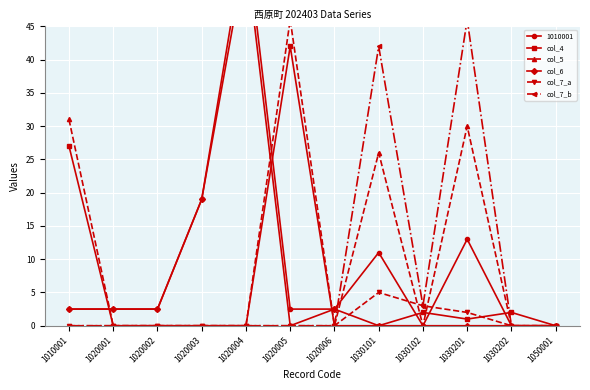

True or false: col_7_a and col_7_b intersect in this chart.

False